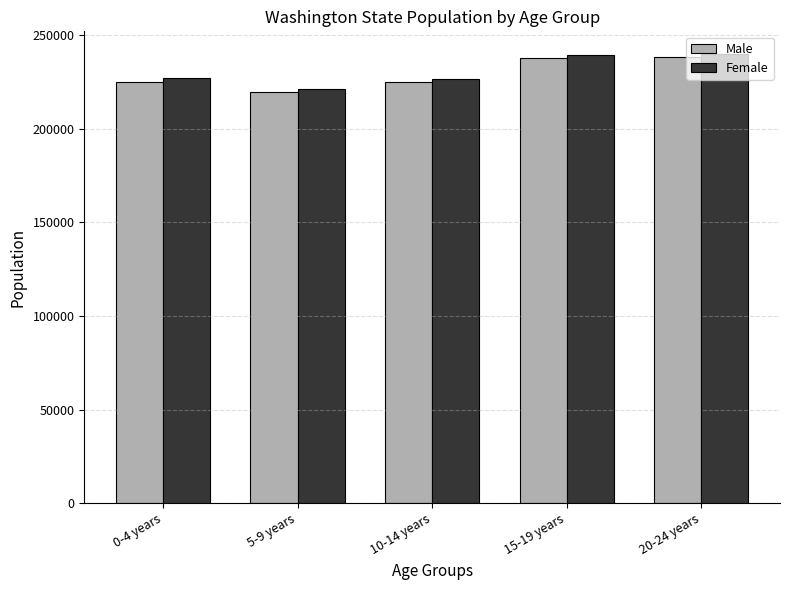

What is the label of the 1st bar from the left?

0-4 years